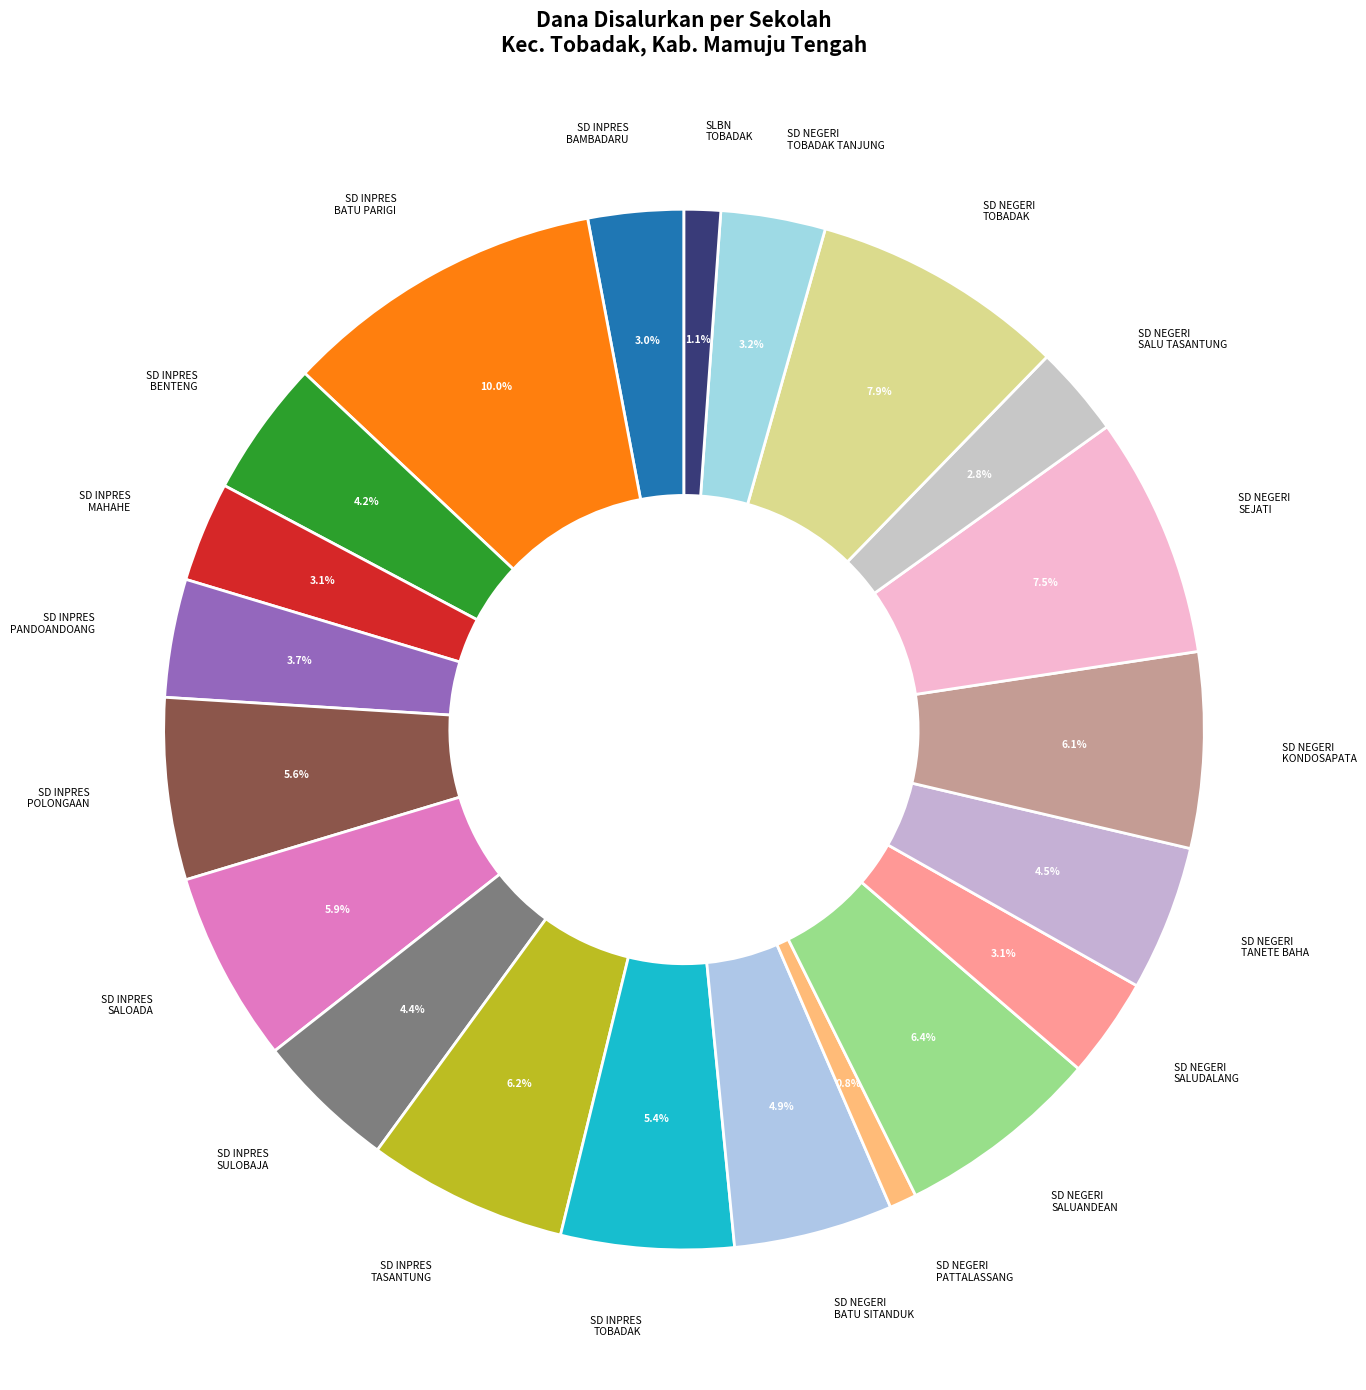

Is there any slice that represents more than half of the pie?

No